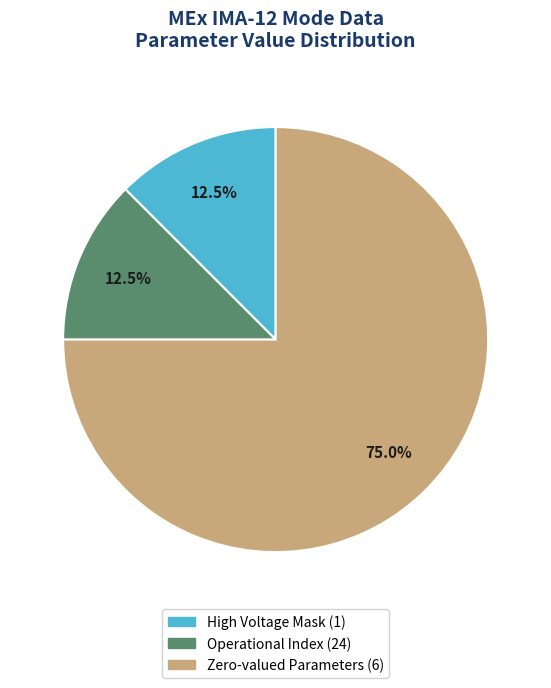

To the nearest percent, what is the difference between the largest and smallest slice percentages?

62%